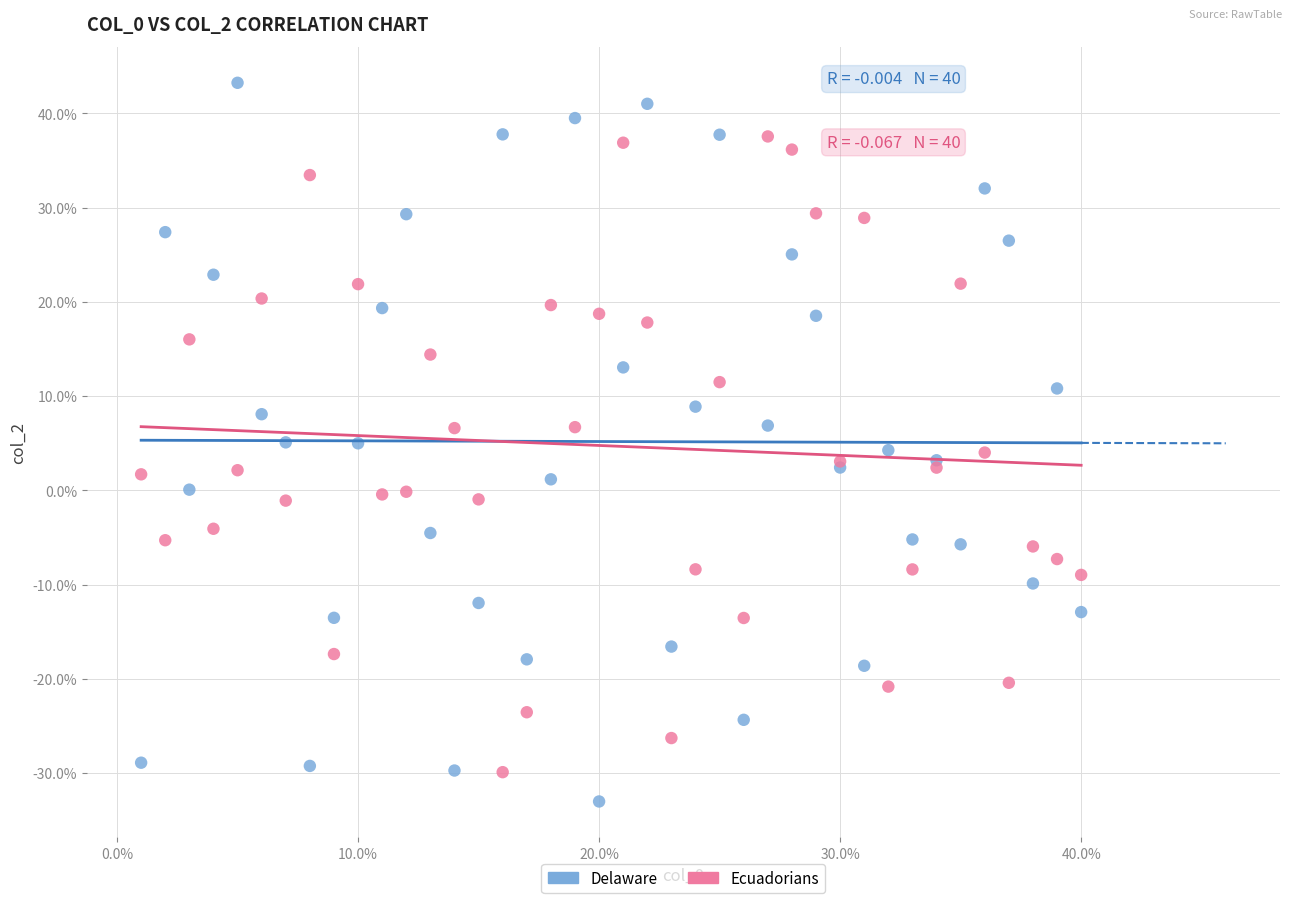

Which series has the widest spread of Y values?

Delaware